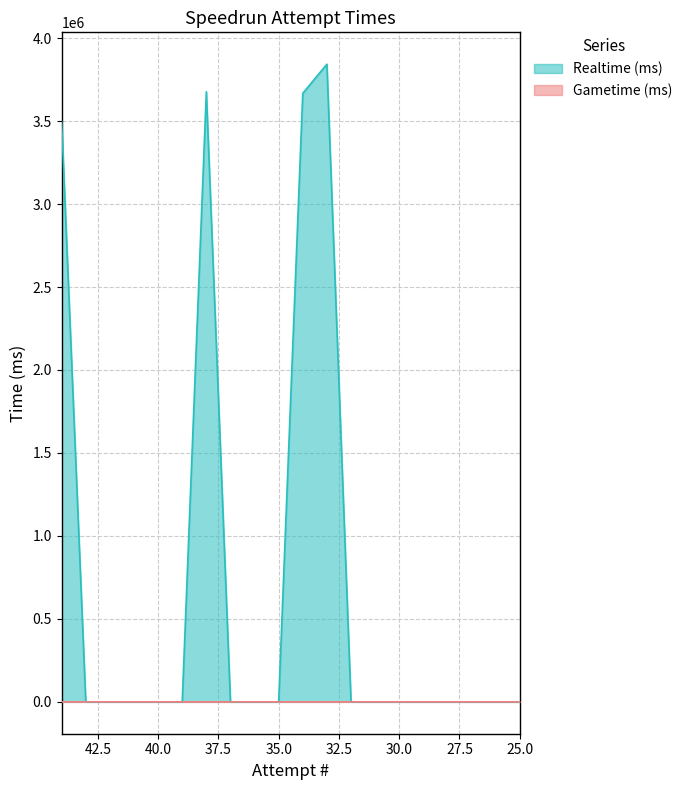

True or false: Gametime (ms) has a value of -2 at 26.

False